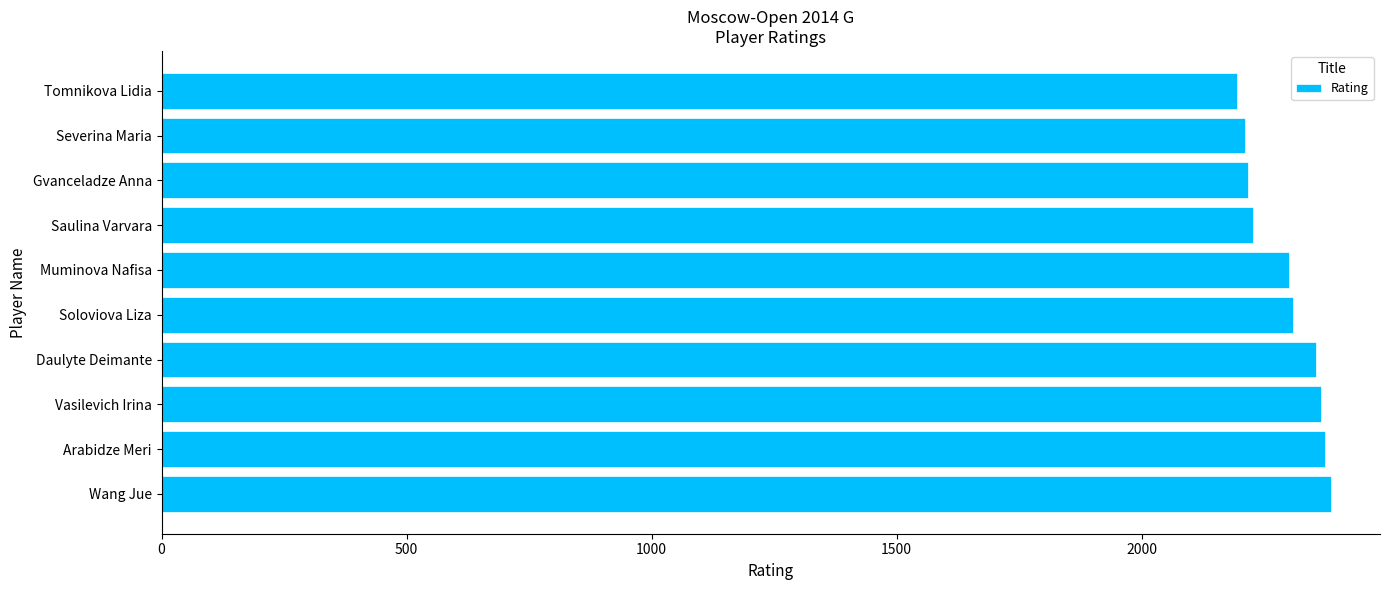

What is the greatest value displayed?

2386